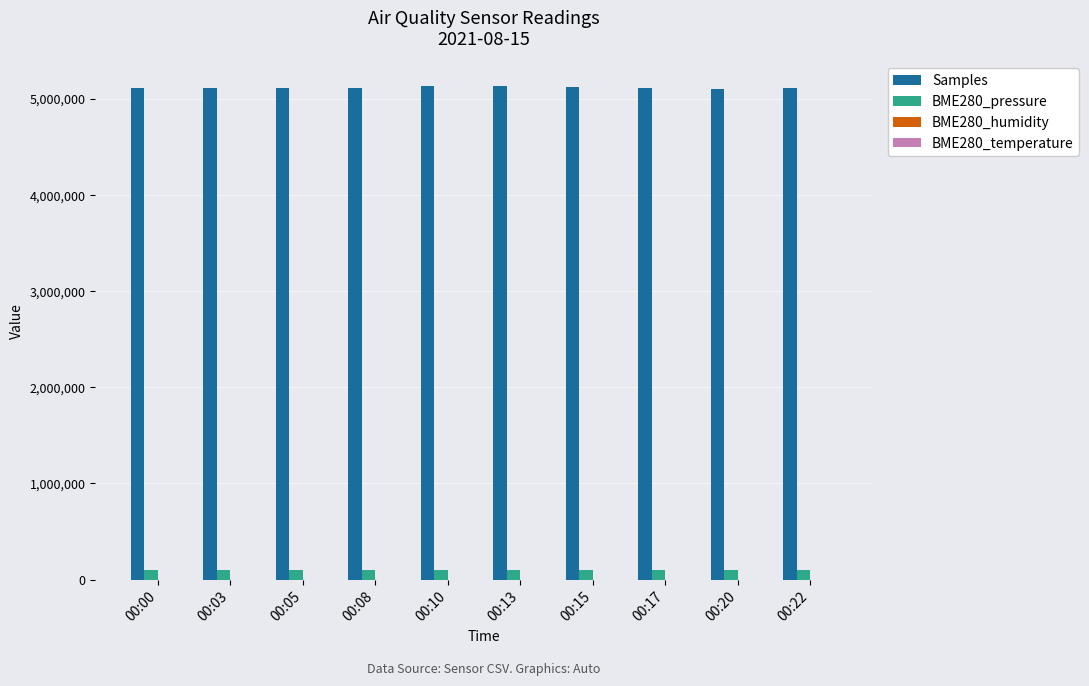

What is the average value of the Samples series?

5115929.4